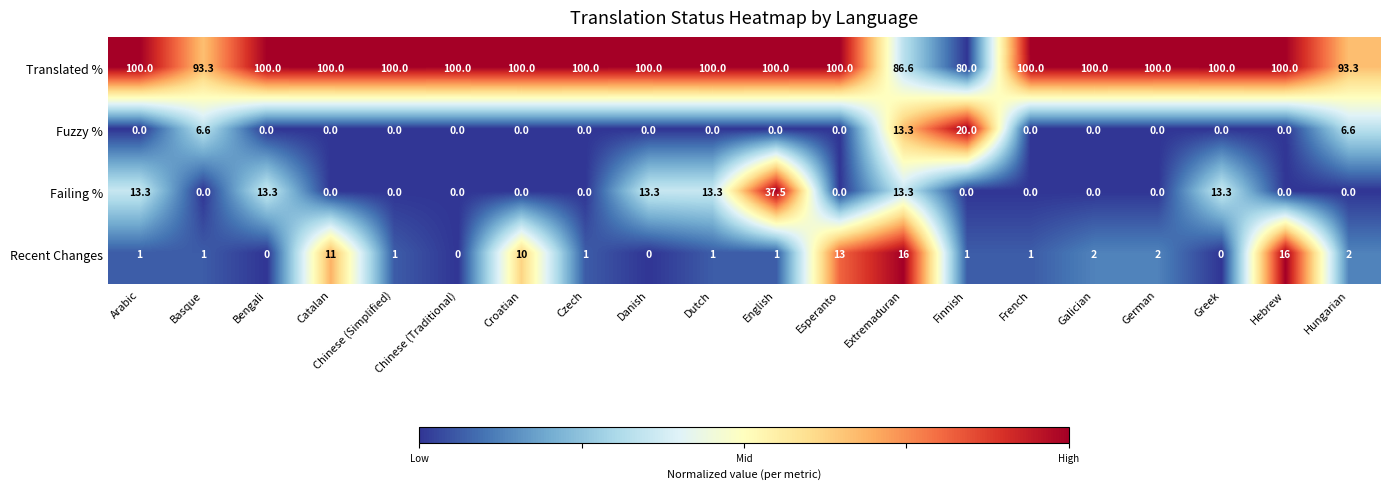

At which label is Recent Changes closest to 8?

Croatian